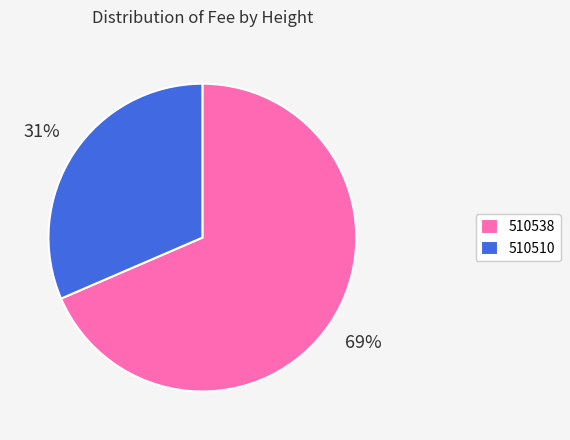

Combined, do 510510 and 510538 account for over 50%?

Yes